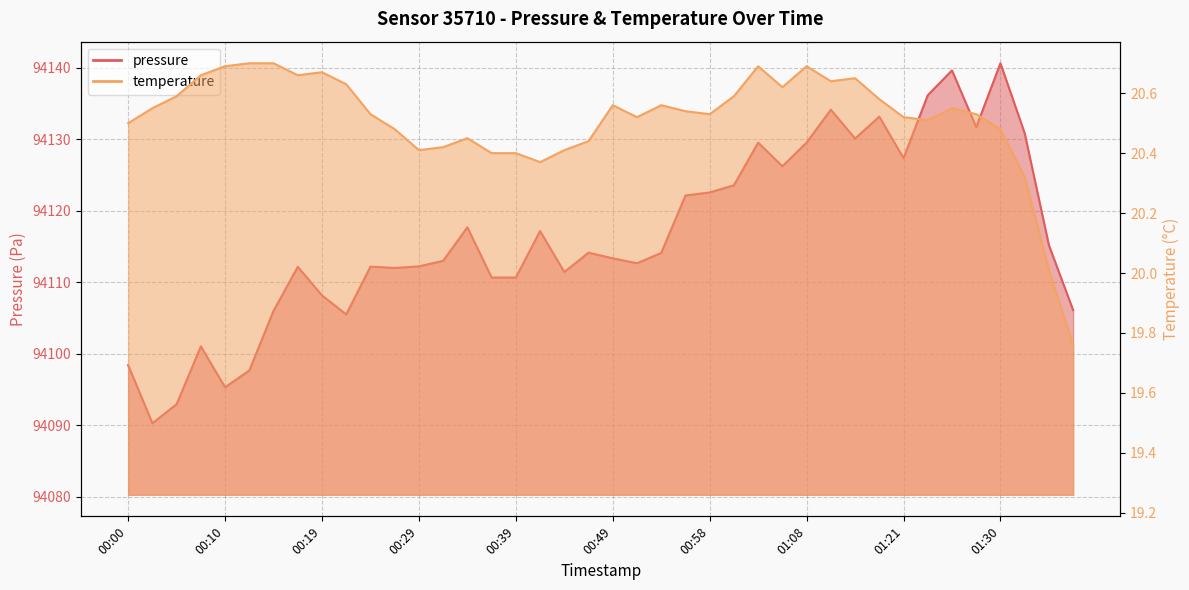

What position from the left is 00:29?

13